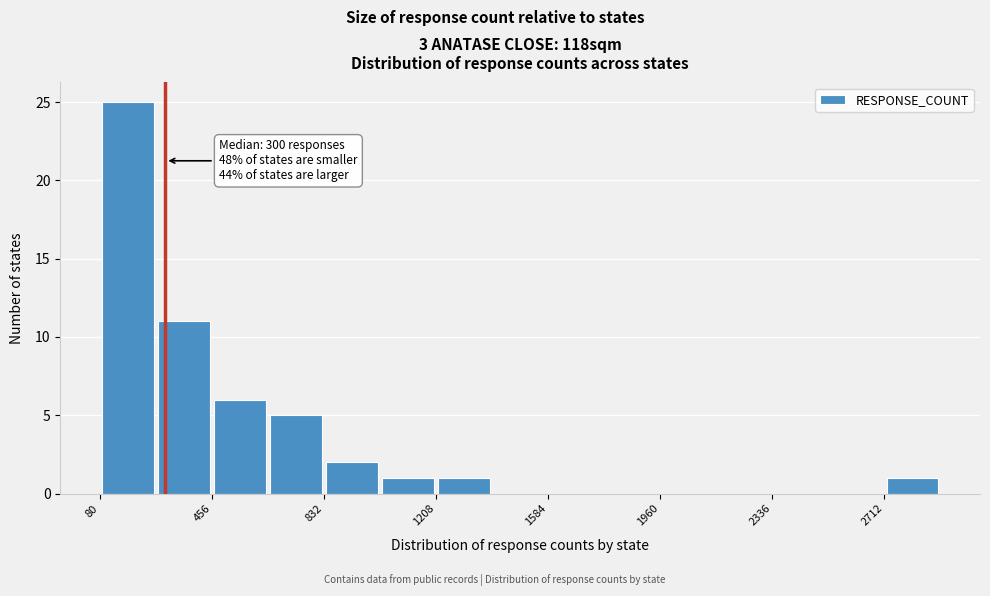

Around what value on the x-axis is the tallest bar? Give the approximate position of its centre, as read against the axis.

150